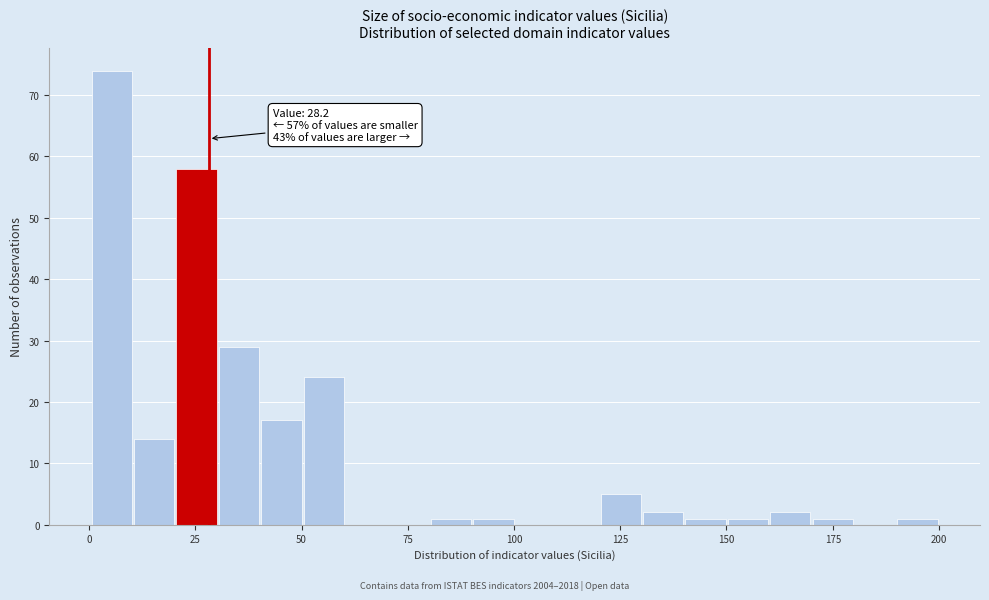

Around what value on the x-axis is the tallest bar? Give the approximate position of its centre, as read against the axis.

5